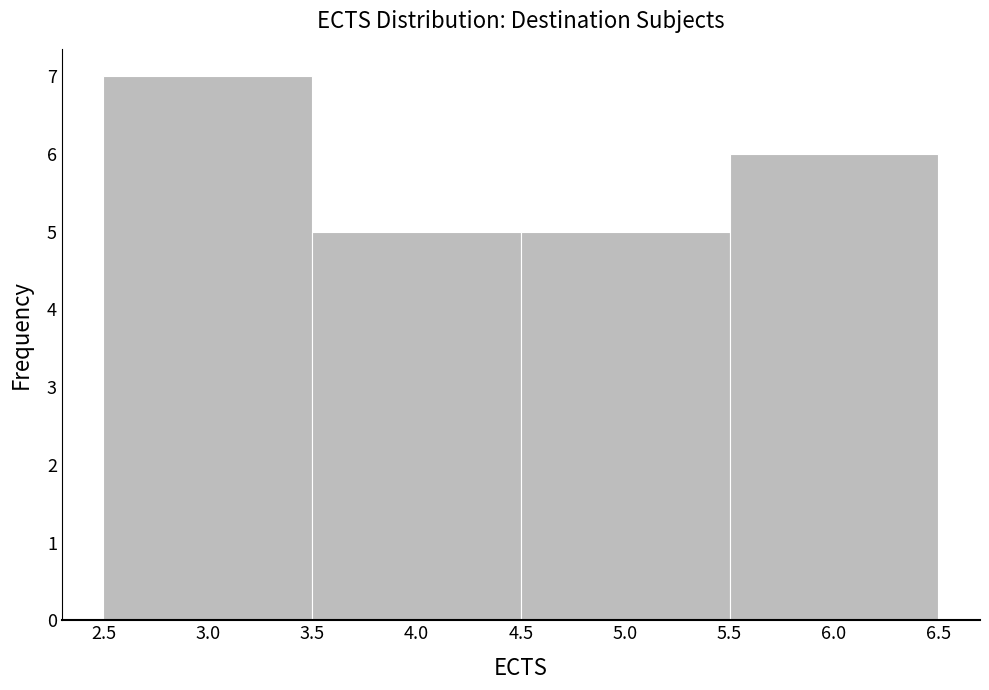

Reading left to right, transcribe this chart: for each bar, give the range it covers on the x-axis and its height. The values are not printed on the chart, so give them approximately, as read against the axis.

2.5 to 3.5: 7
3.5 to 4.5: 5
4.5 to 5.5: 5
5.5 to 6.5: 6